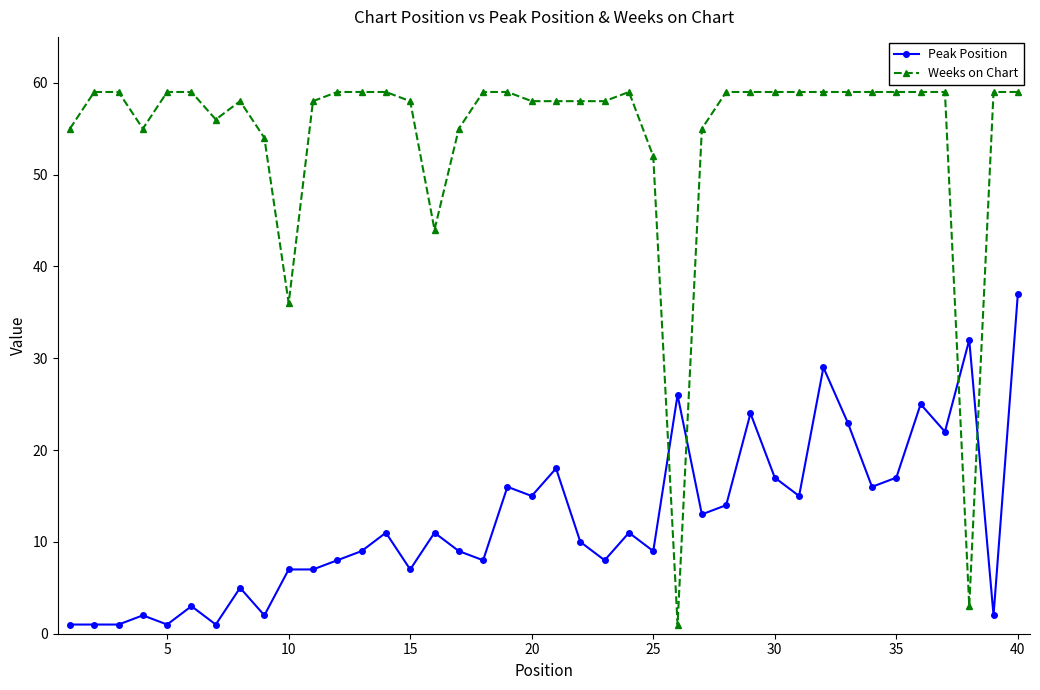

True or false: Weeks on Chart has more than 0 points higher than both neighbors.

True